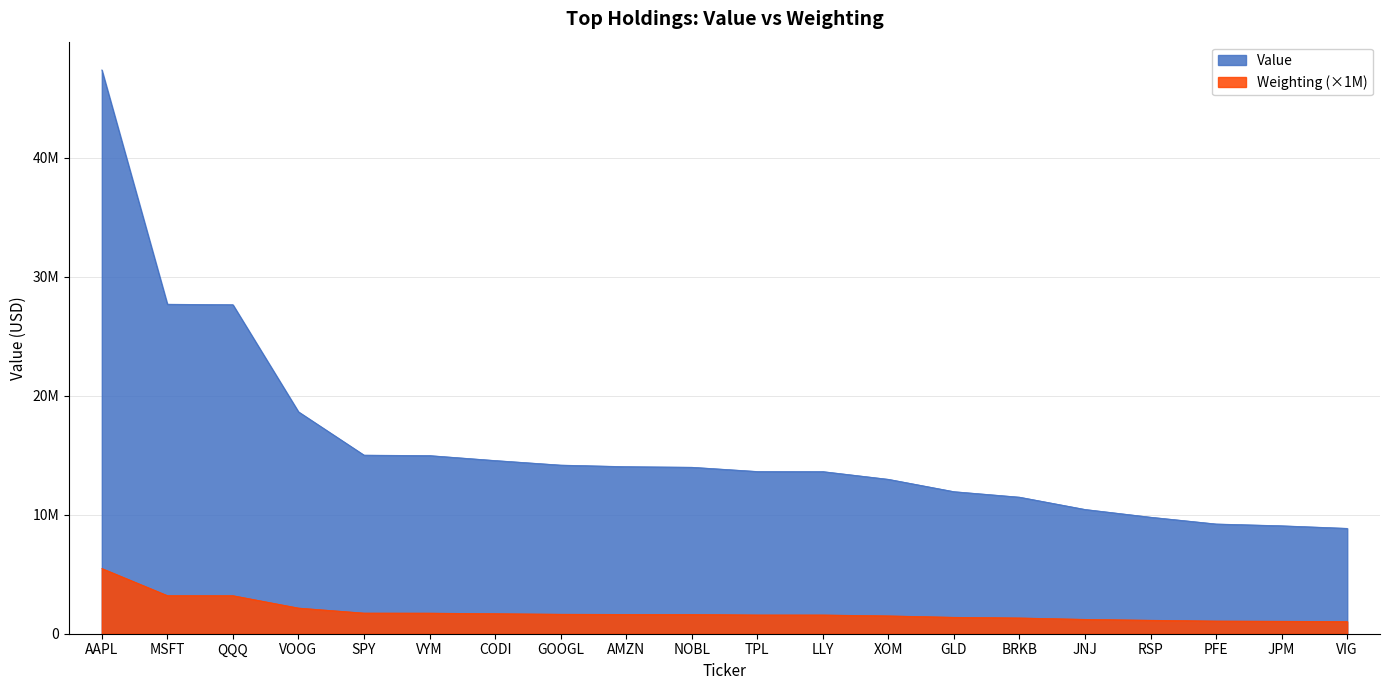

At which label does Value first exceed 13987224?

AAPL